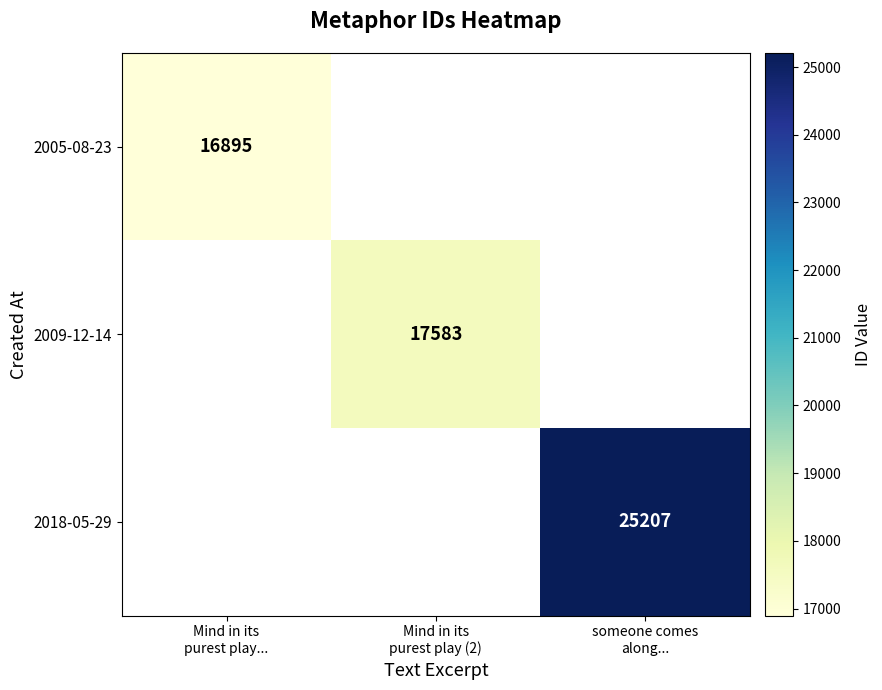

True or false: 2009-12-14 has a value of 7825.0 at Mind in its purest play (2).

False